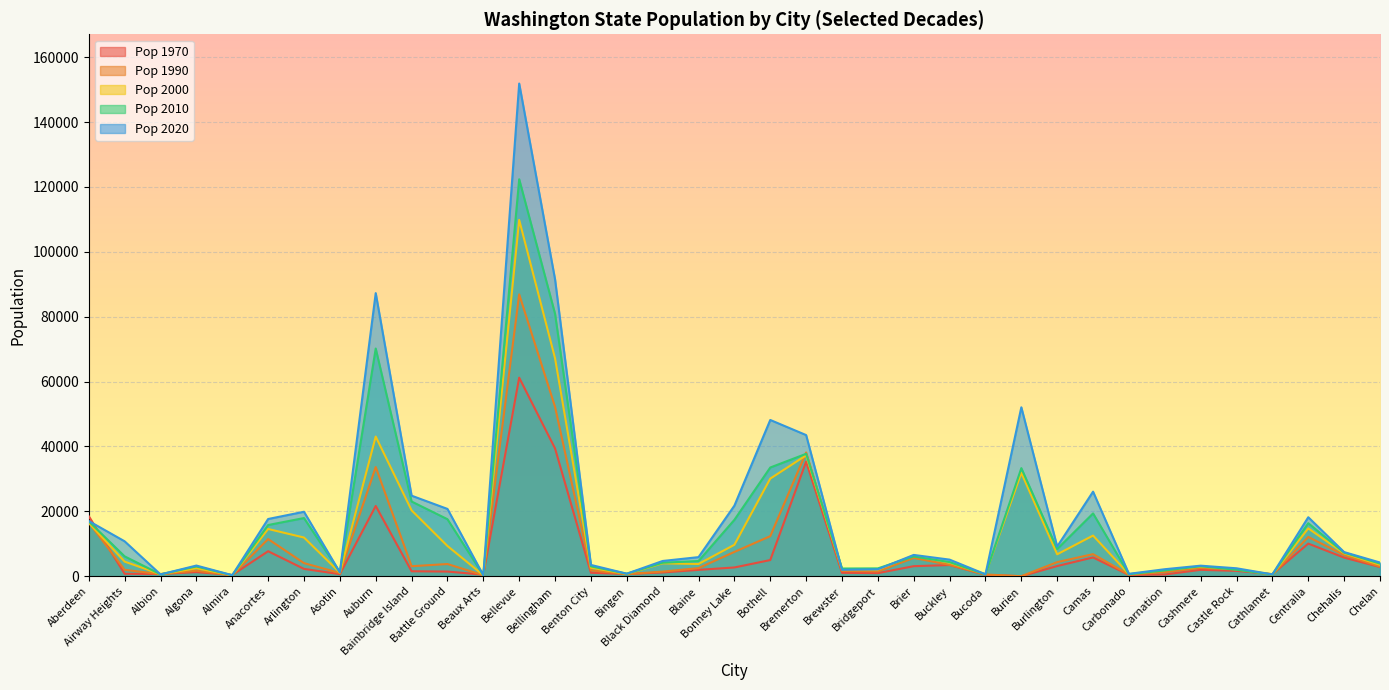

What is the label of the 31st point from the left?

Carnation